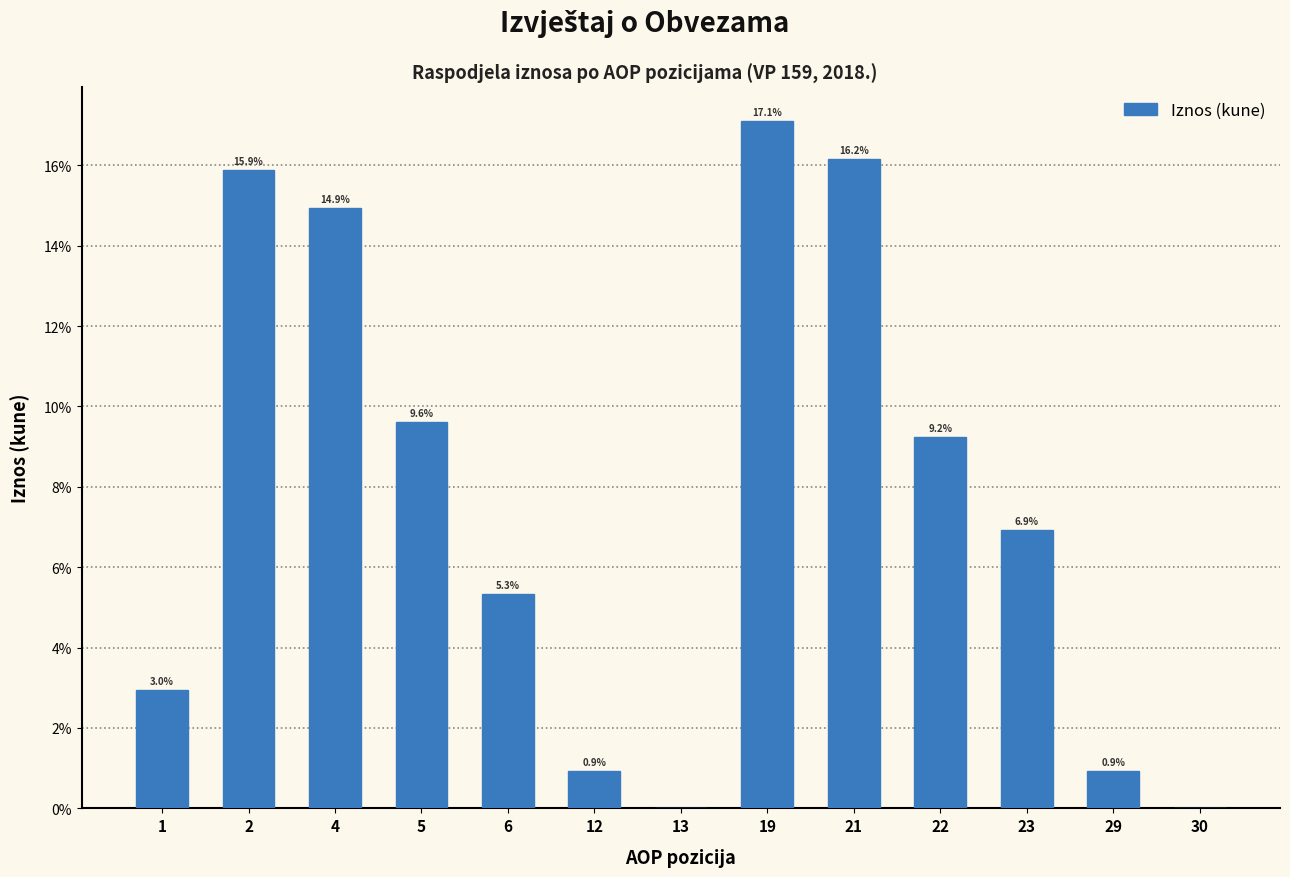

Reading left to right, list all the values displayed in this chart.

1=3.0	2=15.9	4=14.9	5=9.6	6=5.3	12=0.9	13=0.0	19=17.1	21=16.2	22=9.2	23=6.9	29=0.9	30=0.0